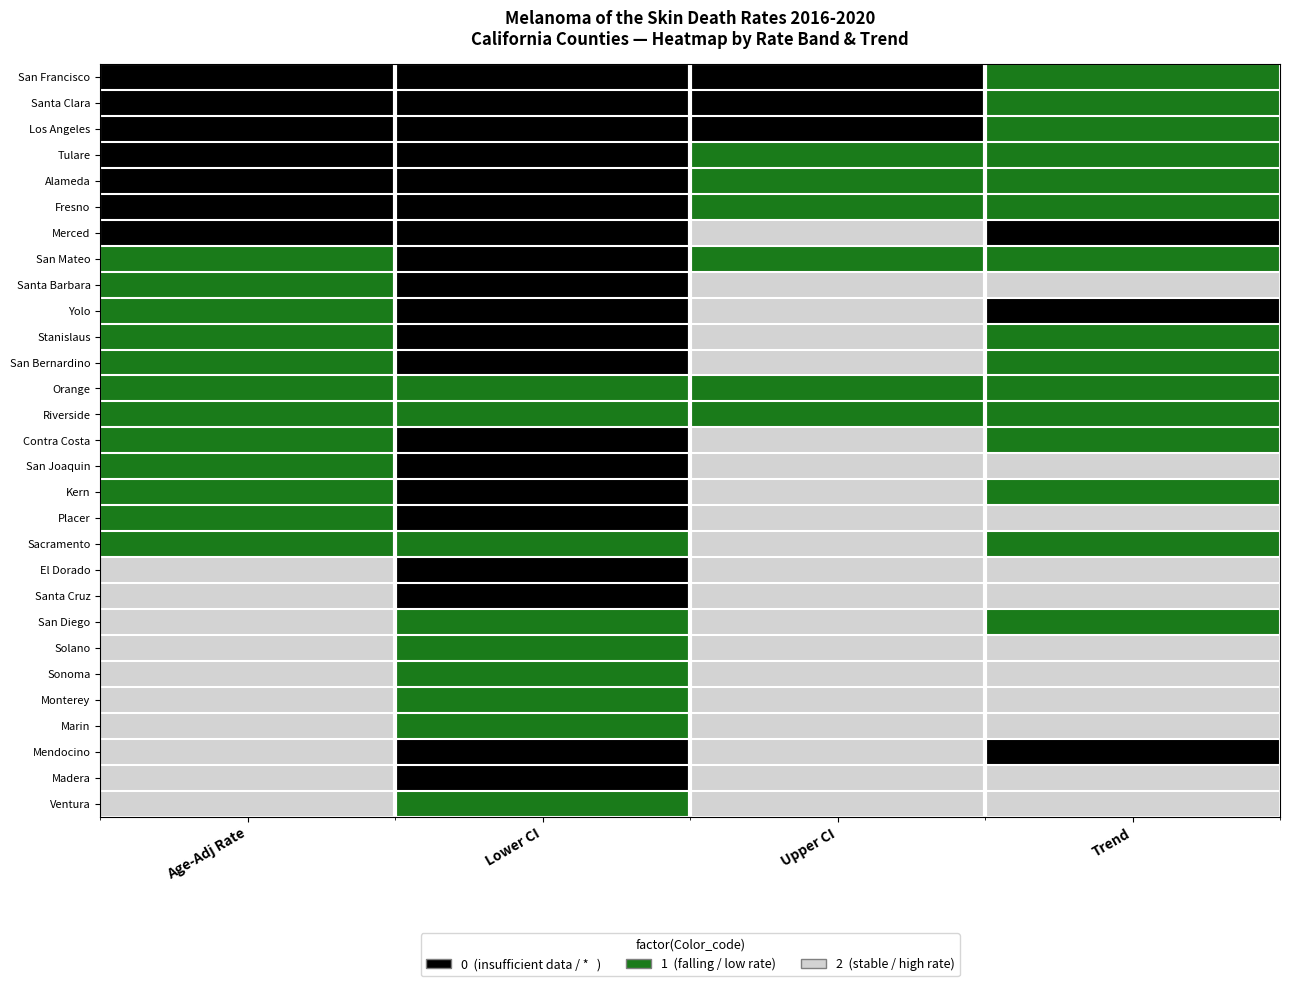

Rank the series at Upper CI from highest to lowest value.

Merced, Santa Barbara, Yolo, Stanislaus, San Bernardino, Contra Costa, San Joaquin, Kern, Placer, Sacramento, El Dorado, Santa Cruz, San Diego, Solano, Sonoma, Monterey, Marin, Mendocino, Madera, Ventura, Tulare, Alameda, Fresno, San Mateo, Orange, Riverside, San Francisco, Santa Clara, Los Angeles